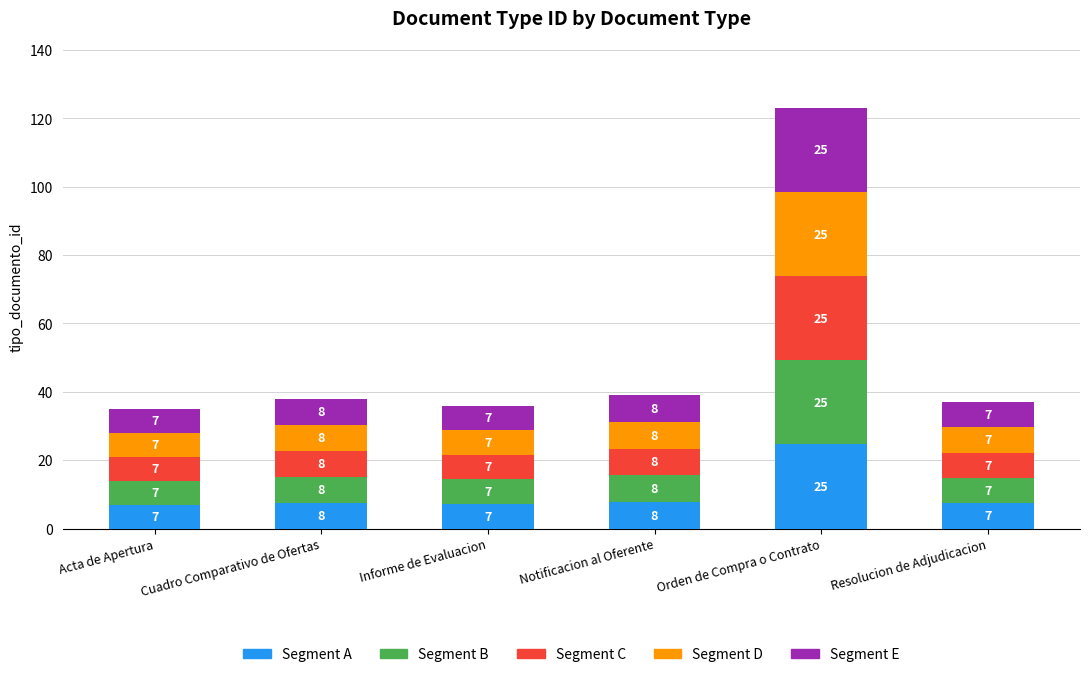

The Segment A series shows 7.2 at Informe de Evaluacion. True or false?

True